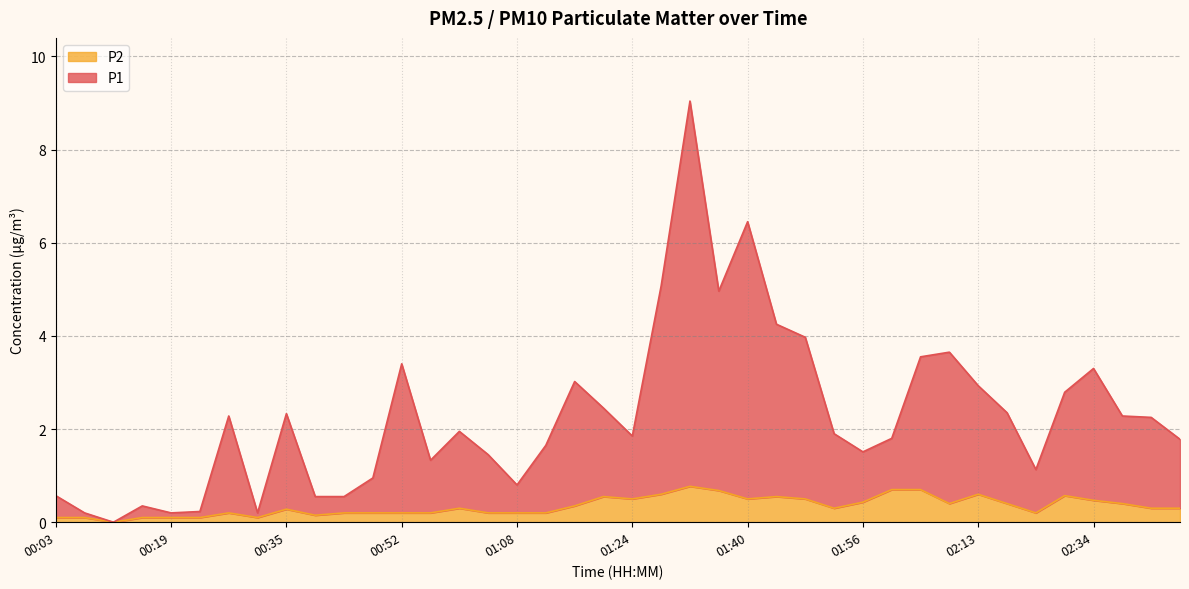

What is the label of the 40th point from the right?

00:03